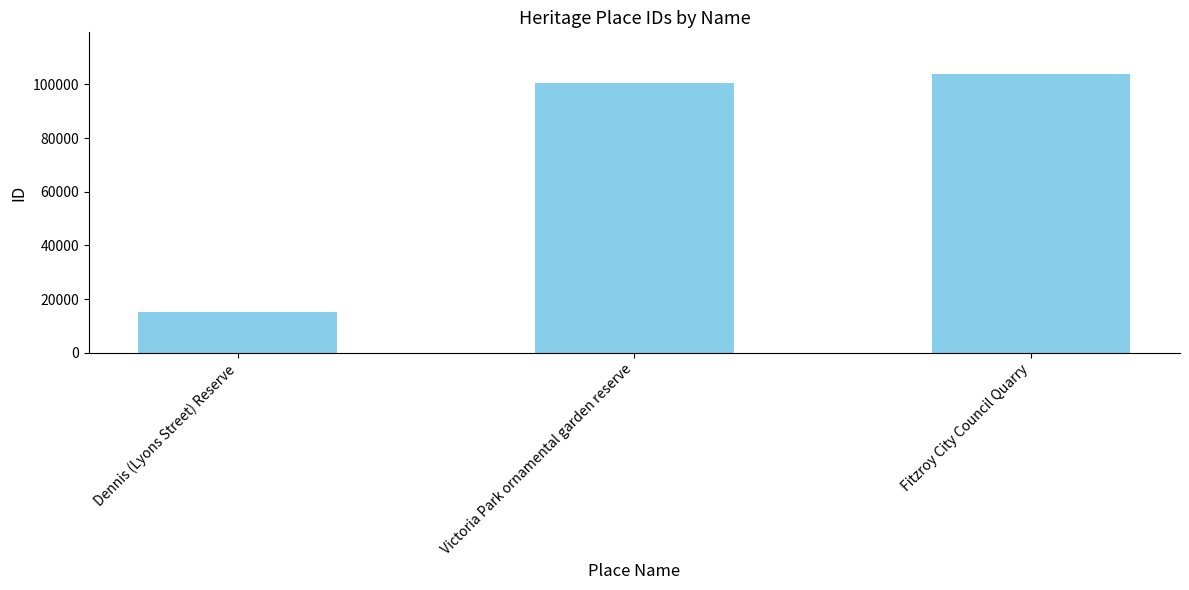

Between Fitzroy City Council Quarry and Victoria Park ornamental garden reserve, which is larger?

Fitzroy City Council Quarry